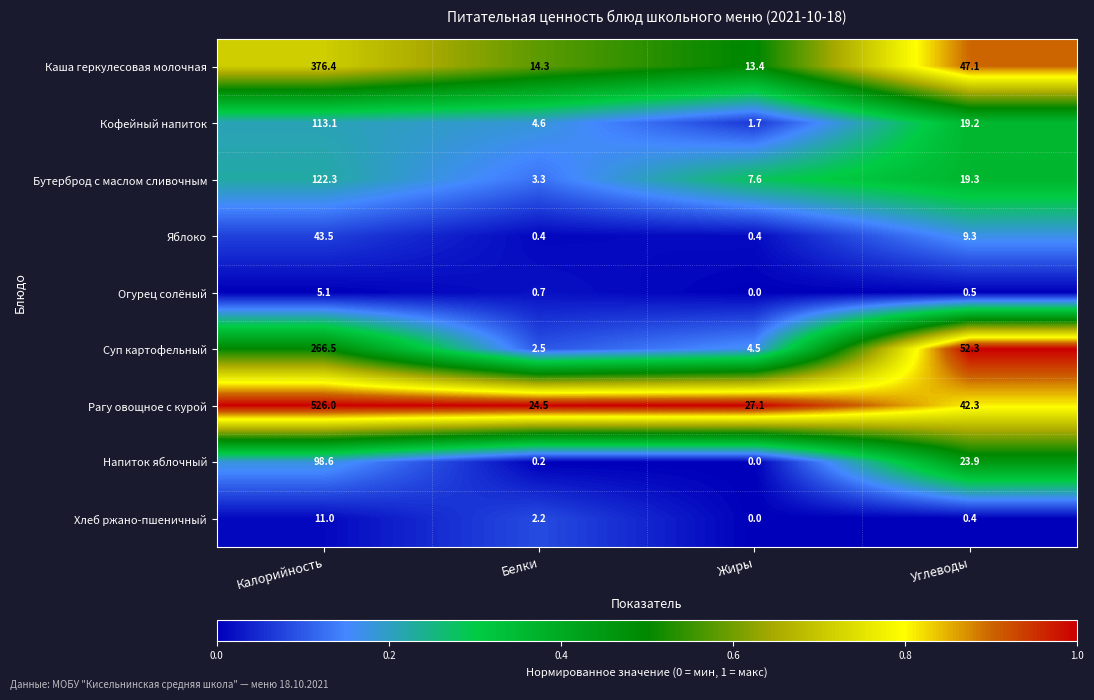

Which series changed the most between Белки and Углеводы?

Суп картофельный